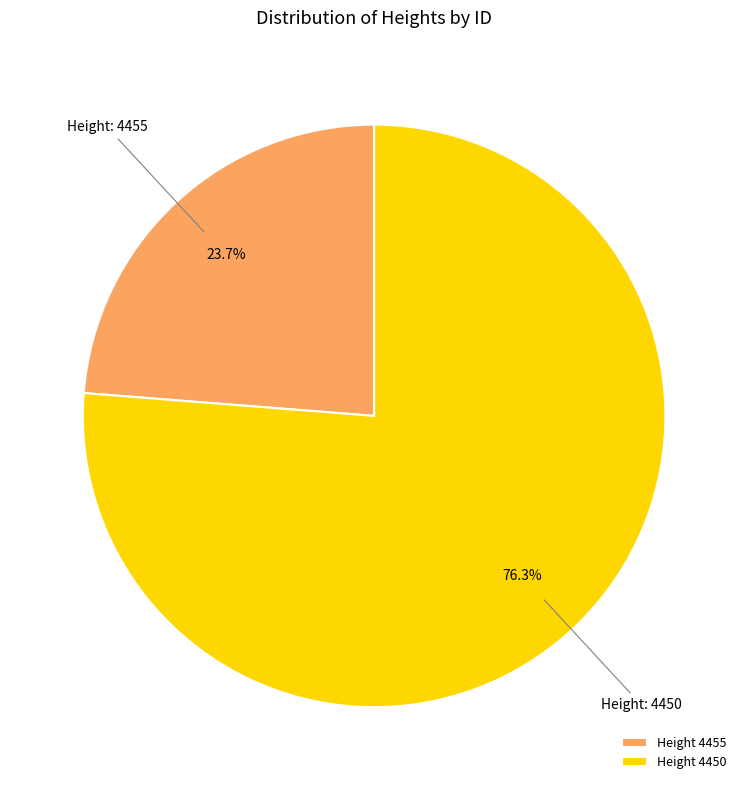

Approximately how many times larger is the value at Height 4450 compared to Height 4455?

3.2